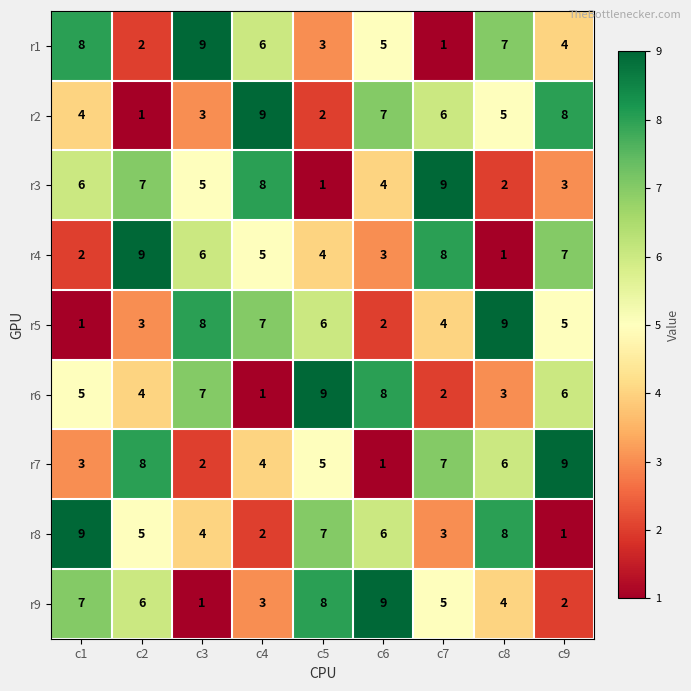

What is the spread (max minus min) of values at c3?

8